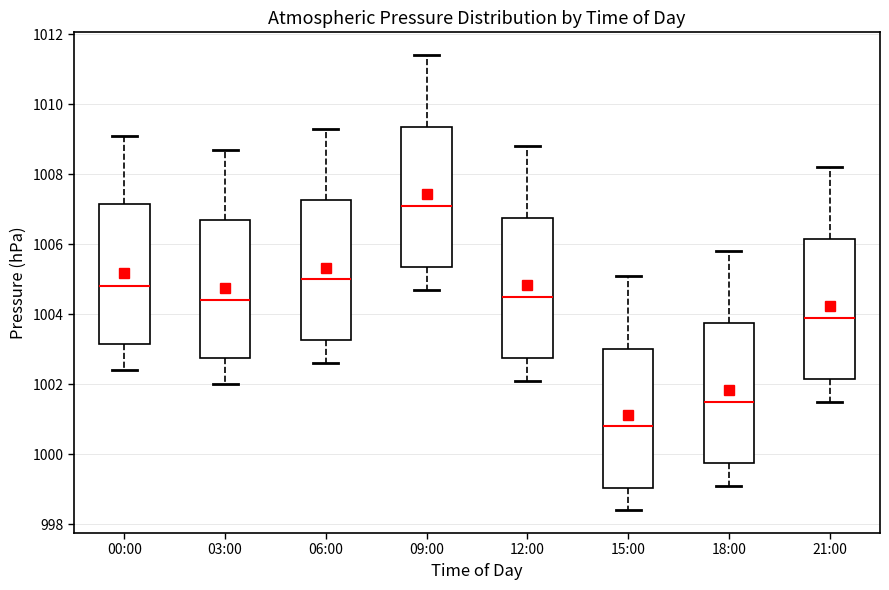

Where is the lower edge of the box for 09:00 on the y-axis? The values are not printed on the chart, so give them approximately, as read against the axis.

1005.4